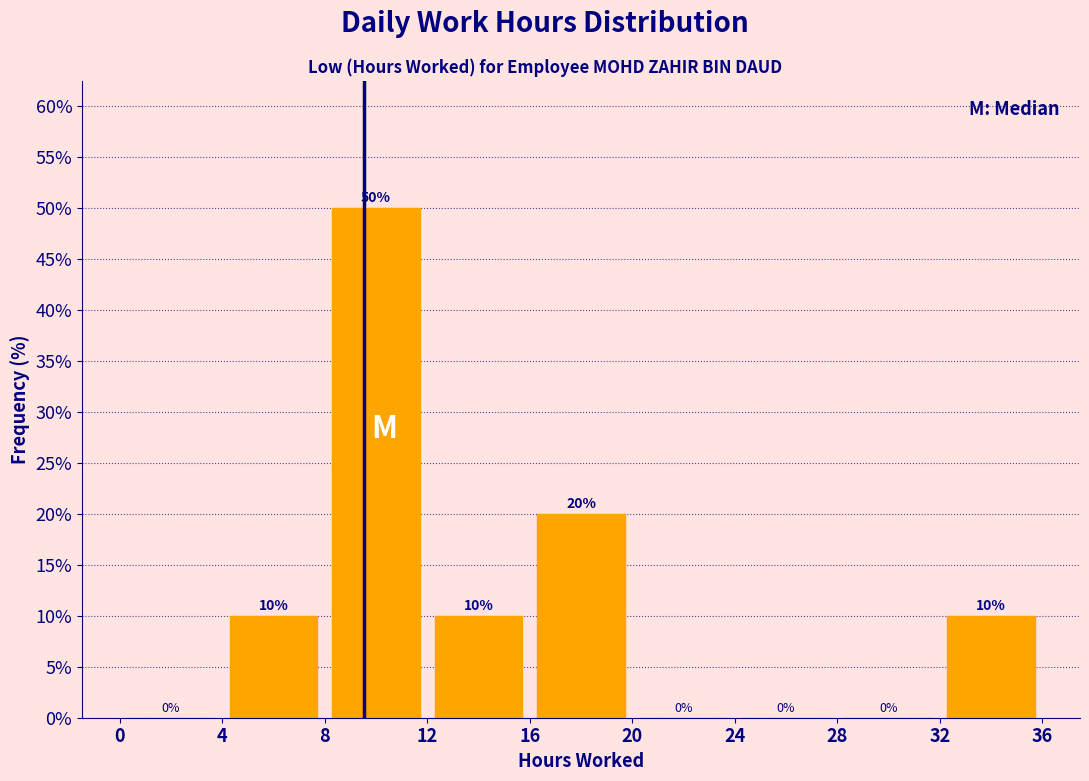

How tall is the bar that spans 32 to 36 on the x-axis?

10